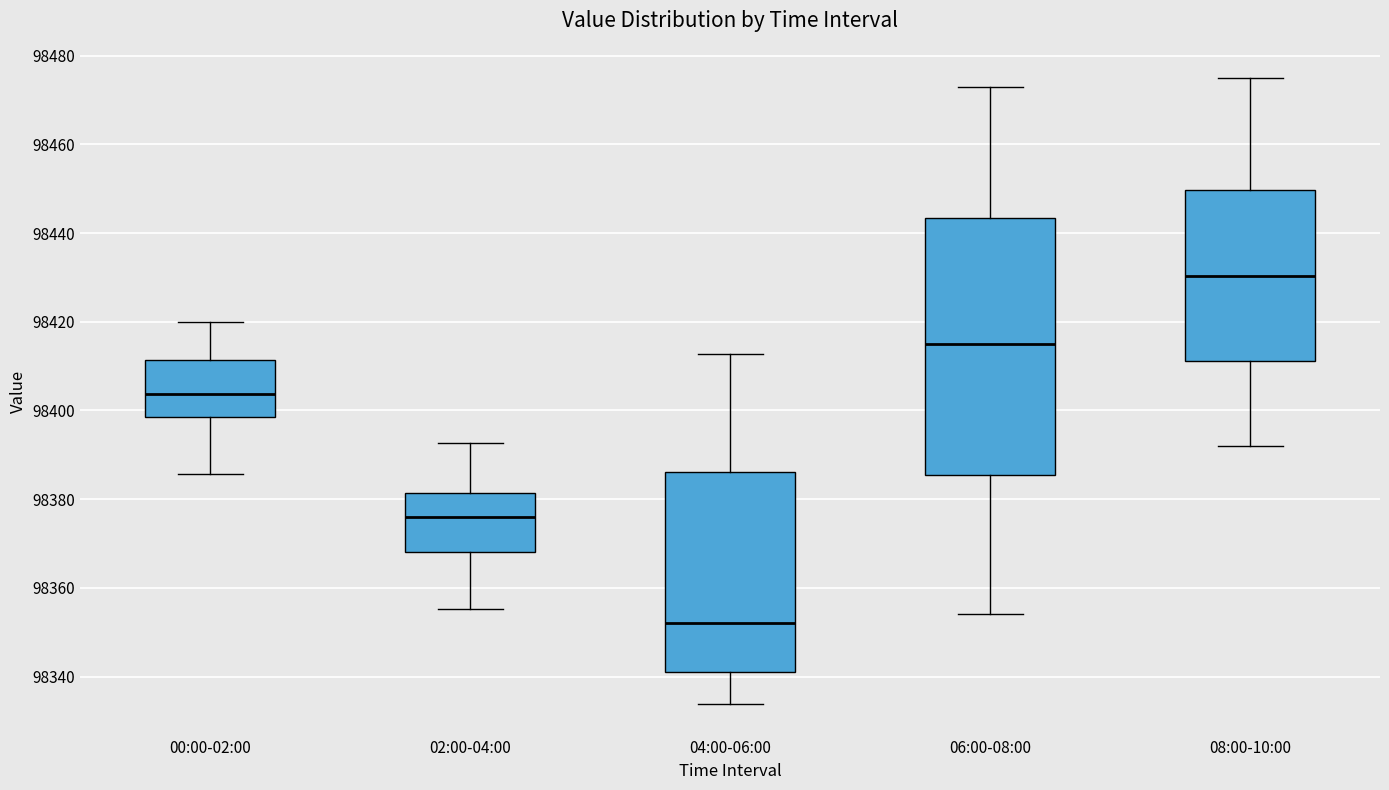

Comparing the boxes themselves (not the whiskers), which one is the tallest?

06:00-08:00